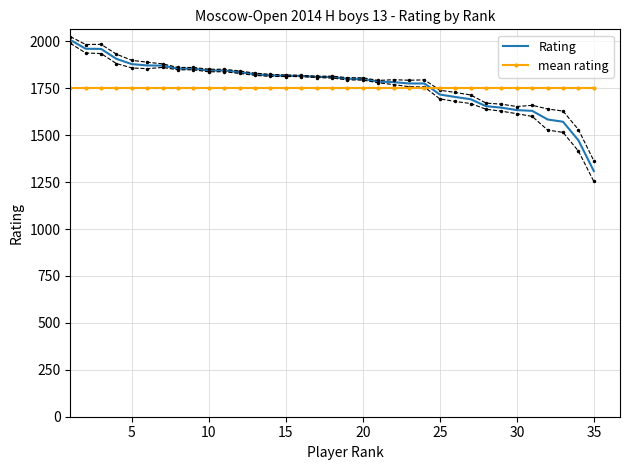

Which series has the widest spread of values?

Rating